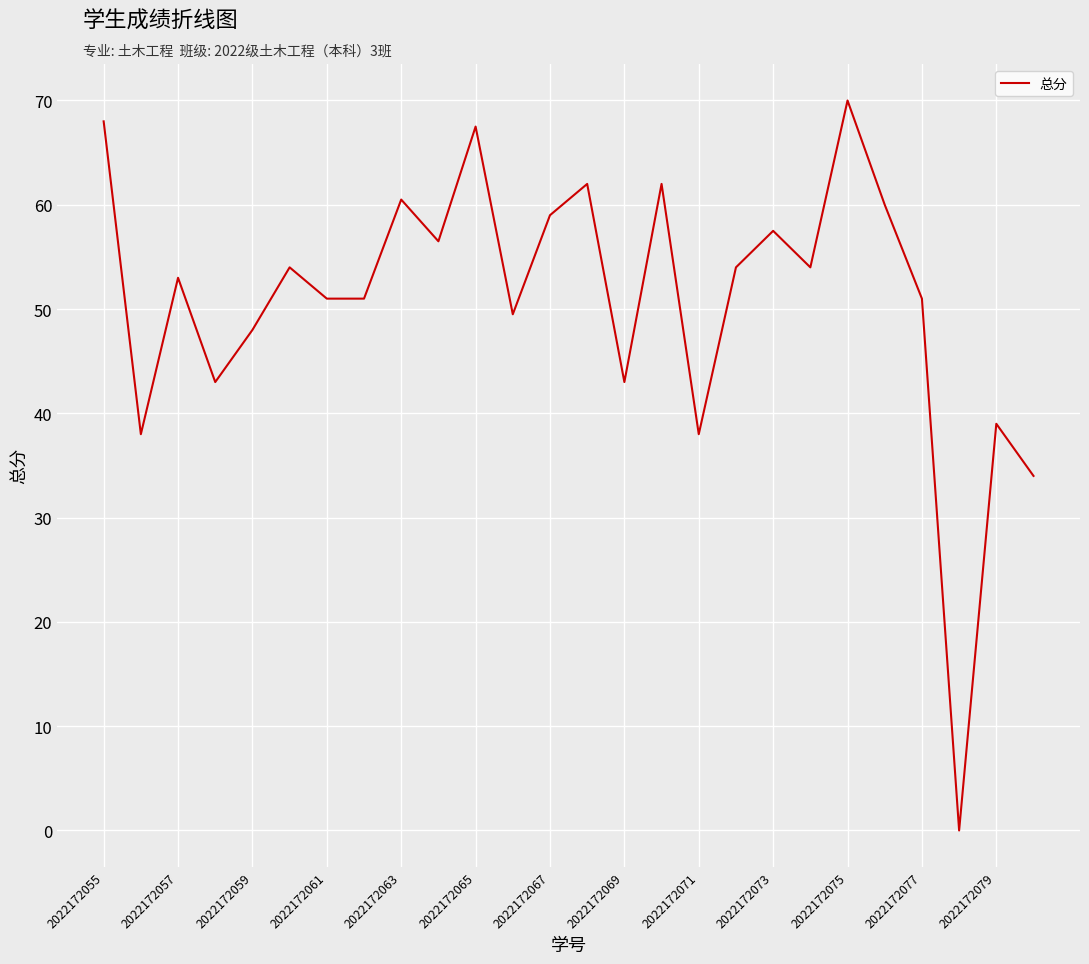

What is the difference between the maximum and minimum values?

70.0